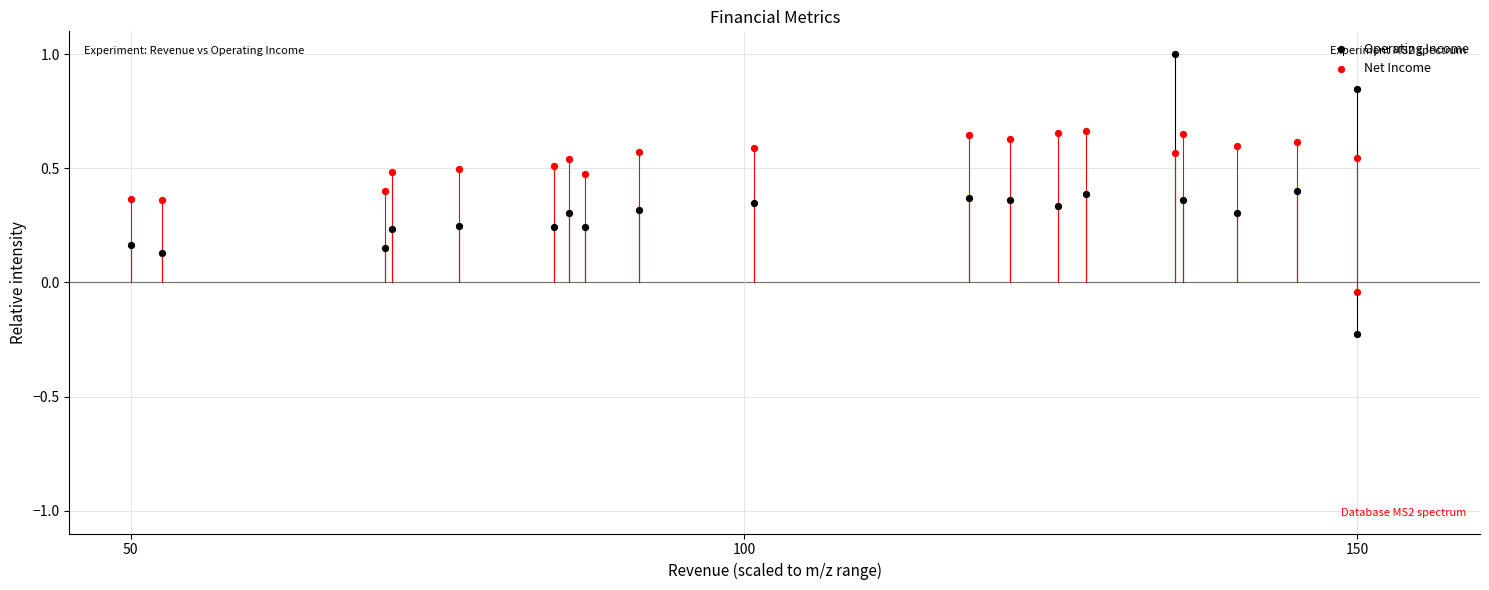

Across all data points, what is the range of X values (max minus min)?

100.0